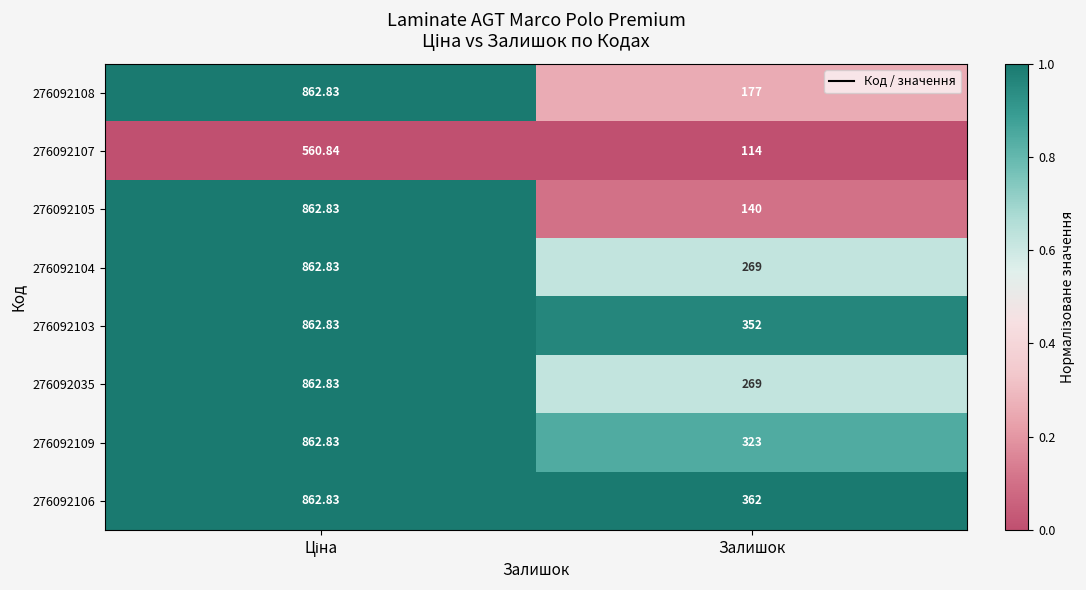

Which series has the widest spread of values?

276092105